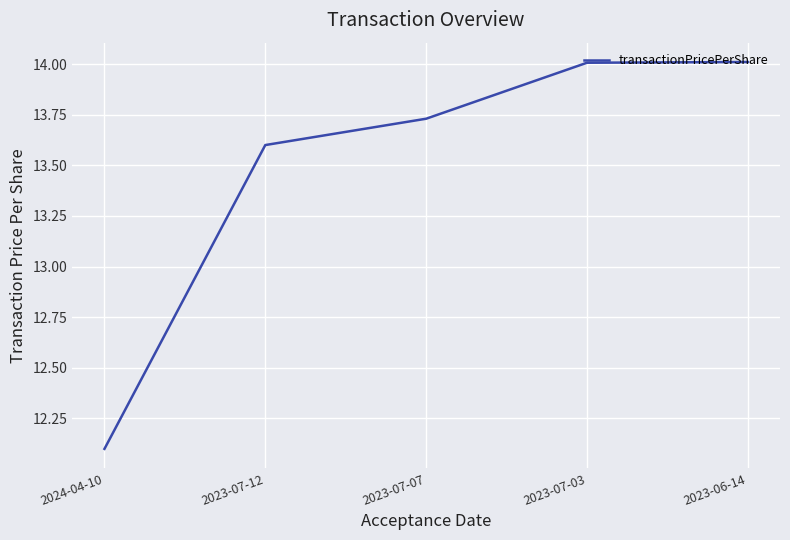

What is the change in value from 2024-04-10 to 2023-06-14?

+1.9